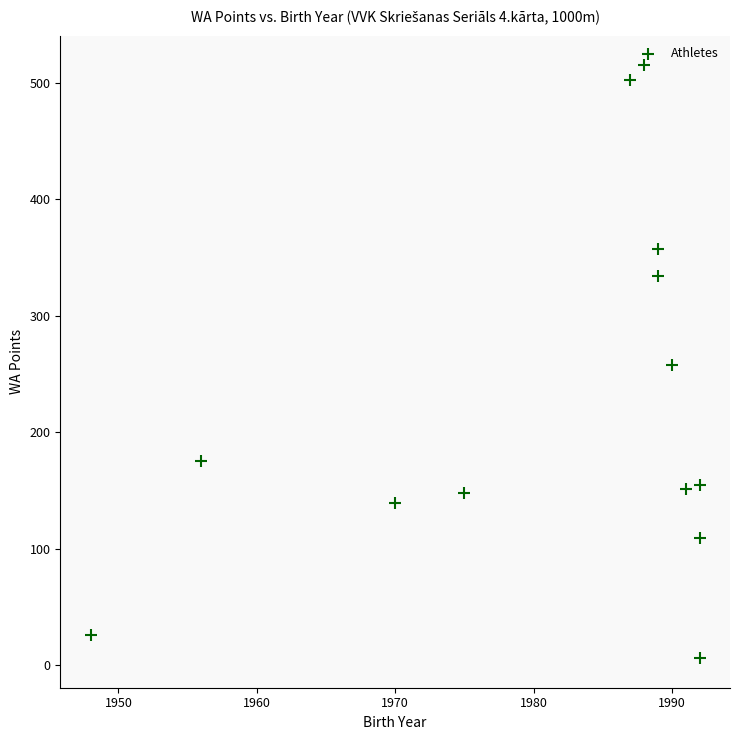

What is the range of Y values (max minus min)?

509